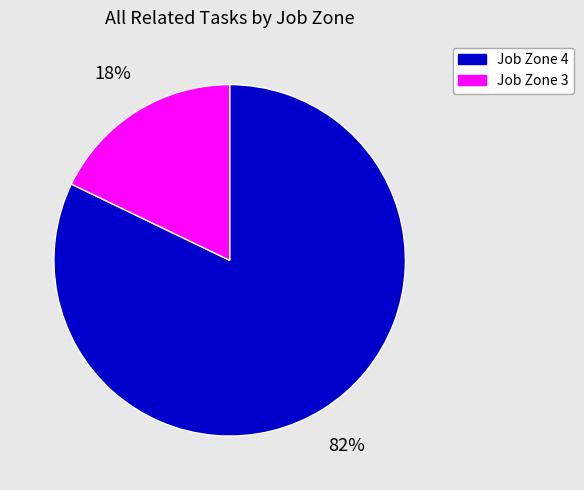

To the nearest percent, what is the average slice percentage?

50%